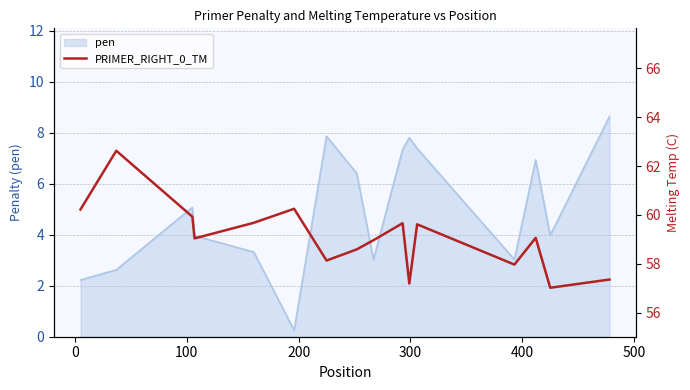

Count the number of values greater than 59.

9